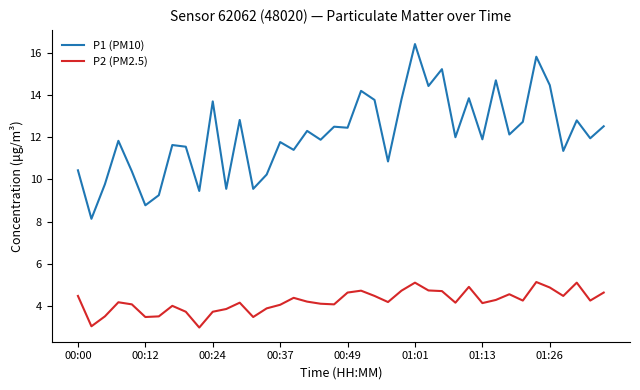

What is the difference between the maximum and minimum values in the P2 (PM2.5) series?

2.2